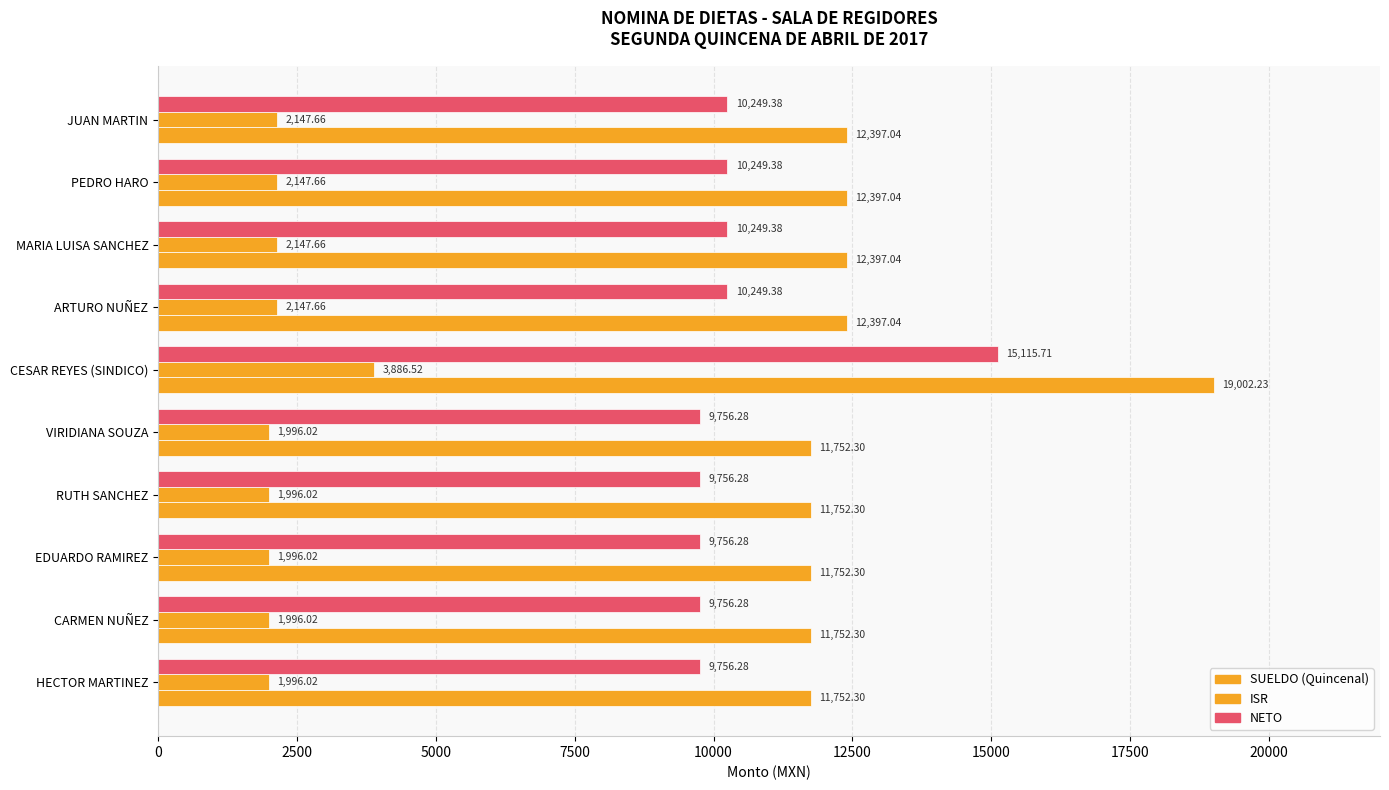

How many values in the SUELDO (Quincenal) series exceed 12397?

5